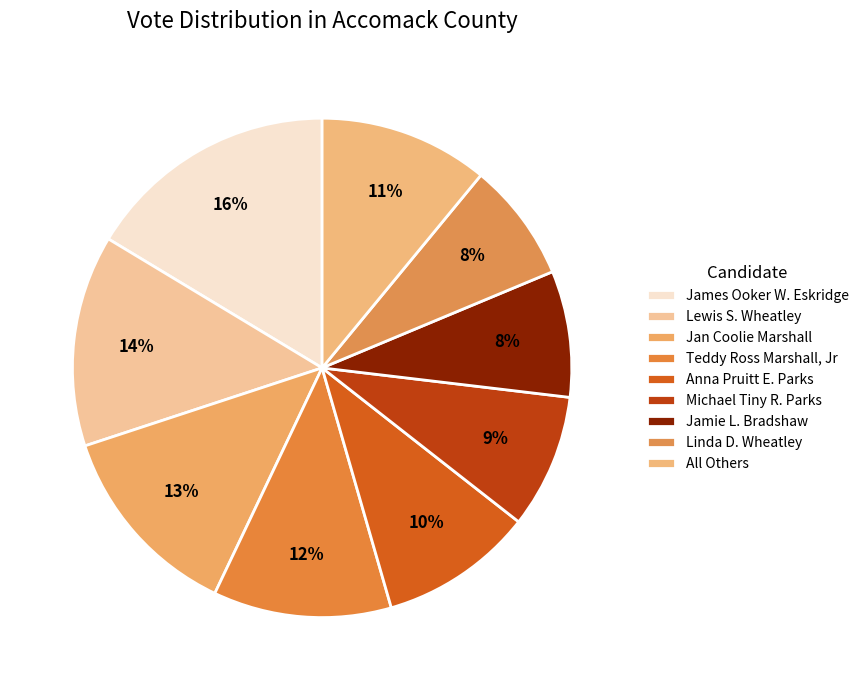

Does James Ooker W. Eskridge account for over 50% of the chart?

No